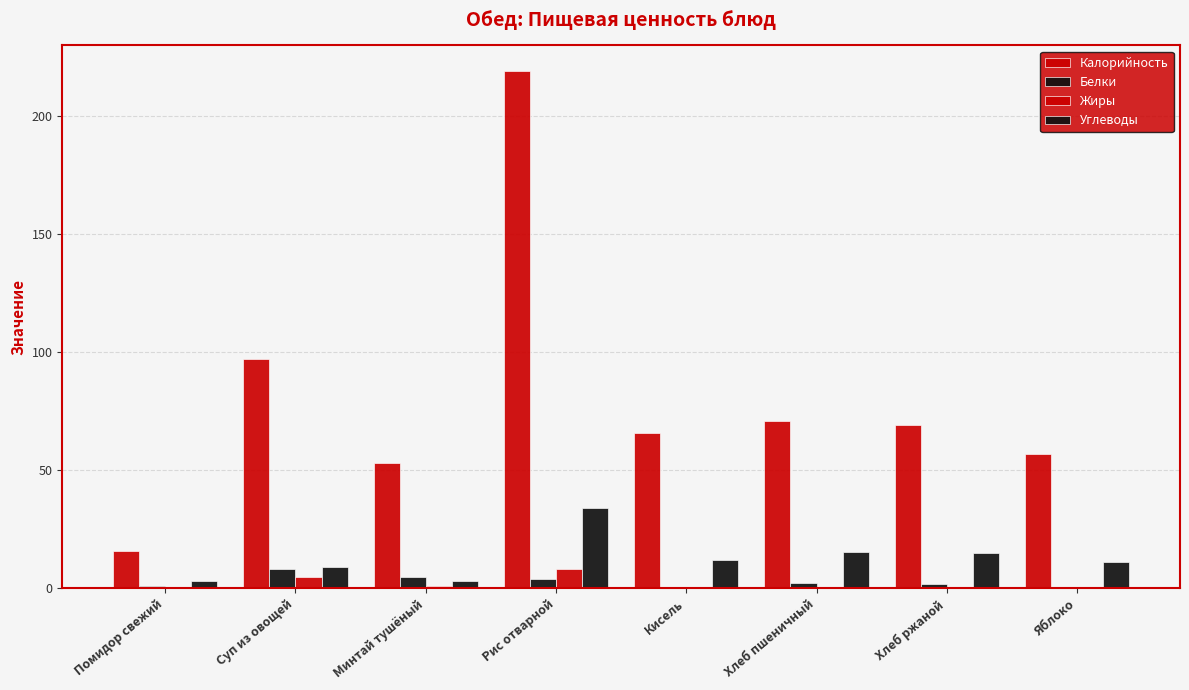

Which category has the lowest value across all series?

Яблоко